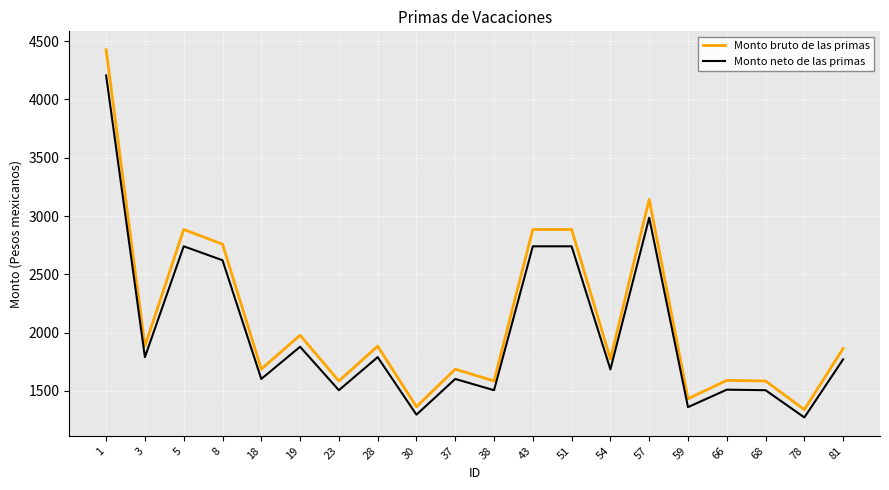

Between 30 and 57, which series saw the biggest shift?

Monto bruto de las primas